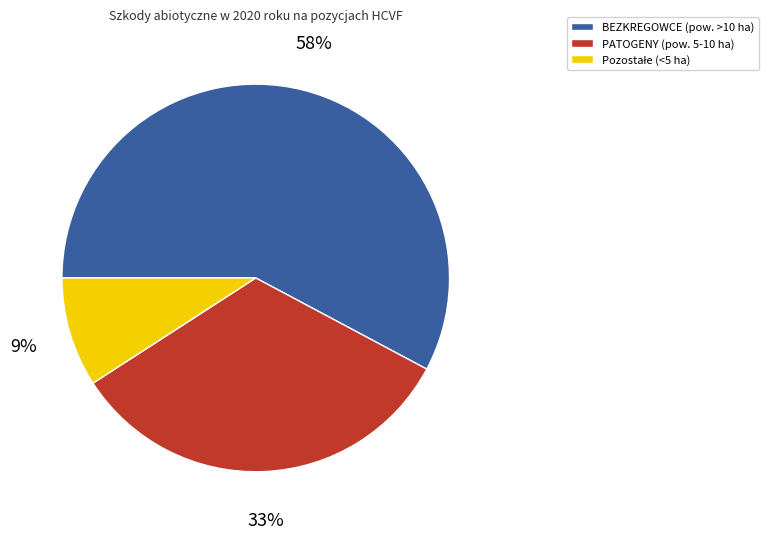

To the nearest percent, what is the difference between the largest and smallest slice percentages?

49%